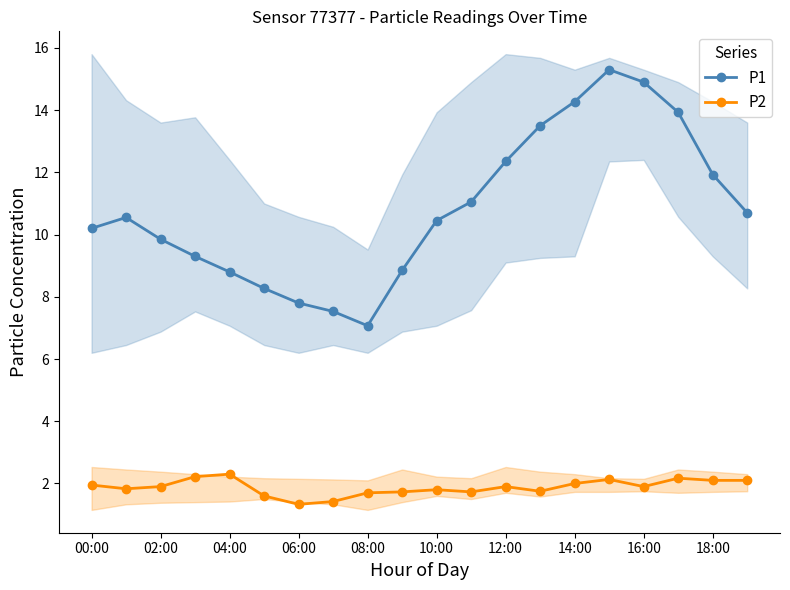

What is the value of the P1 point at the 8th from the left?

7.5